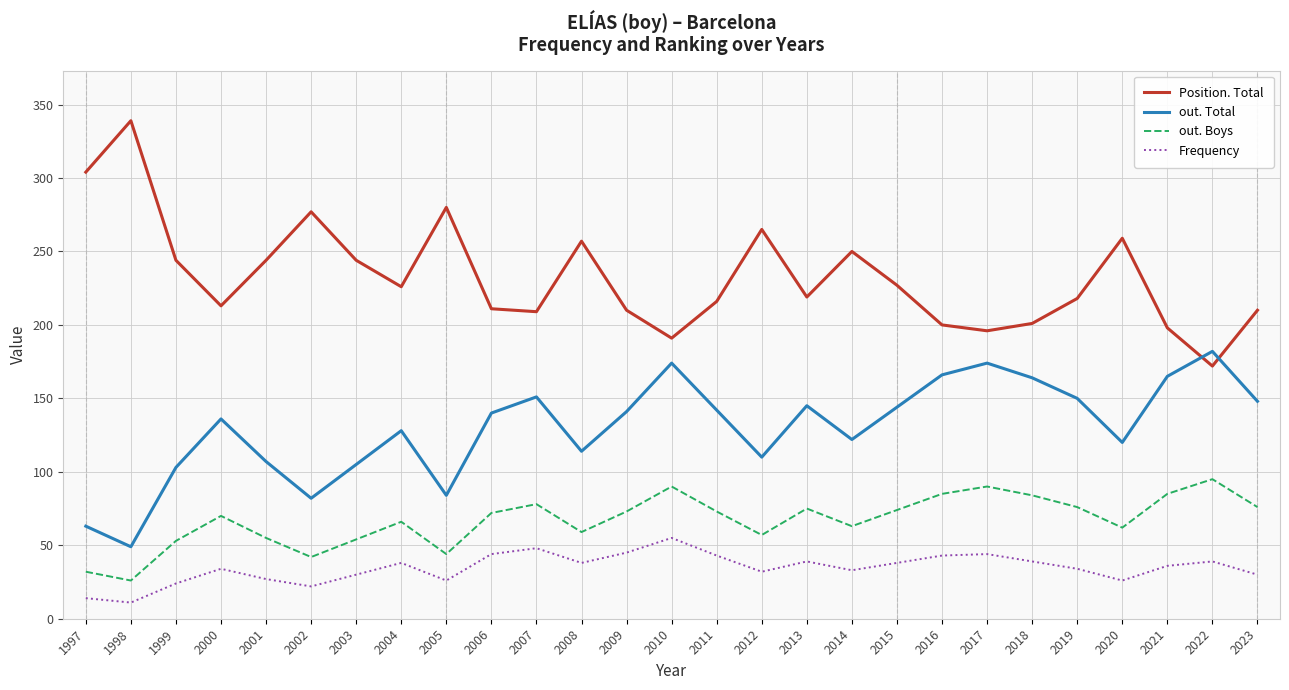

Is this an area chart (filled region under the line)?

No